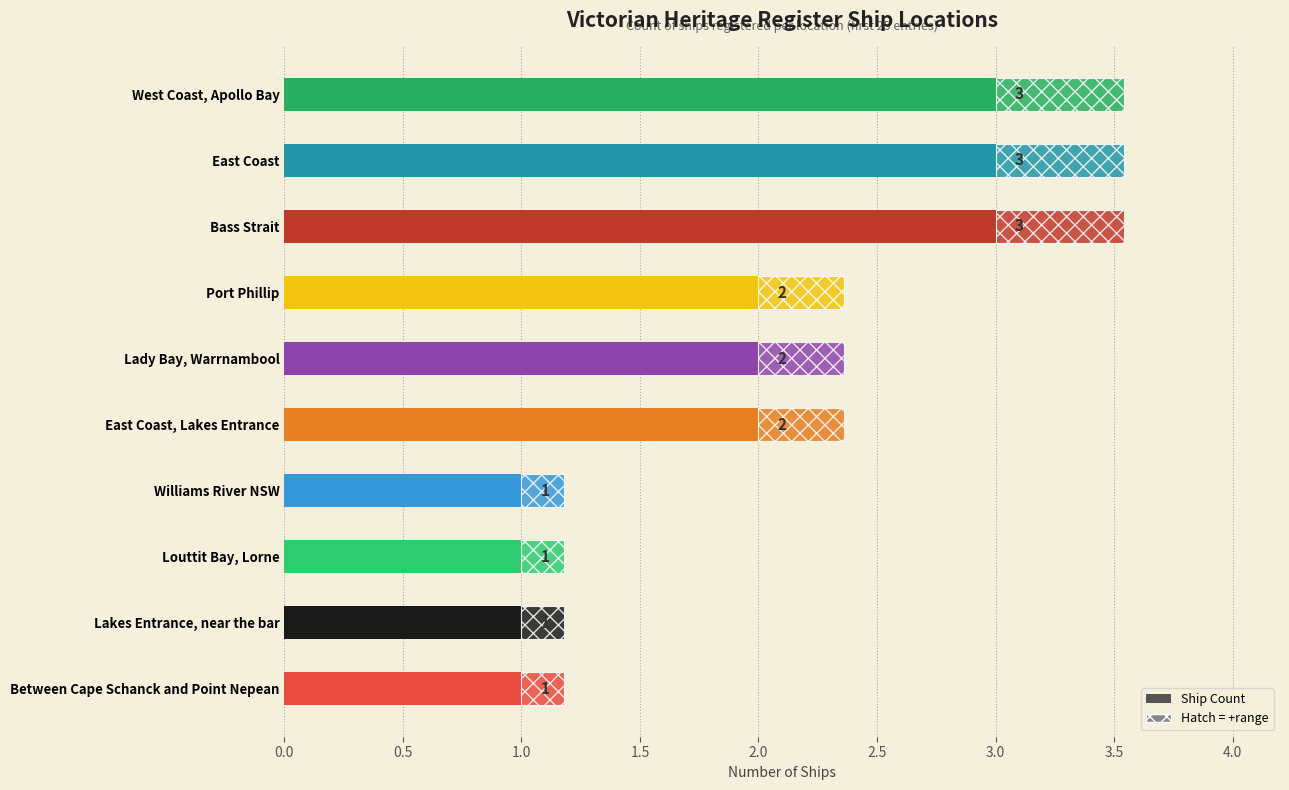

Between East Coast, Lakes Entrance and Williams River NSW, which is larger?

East Coast, Lakes Entrance